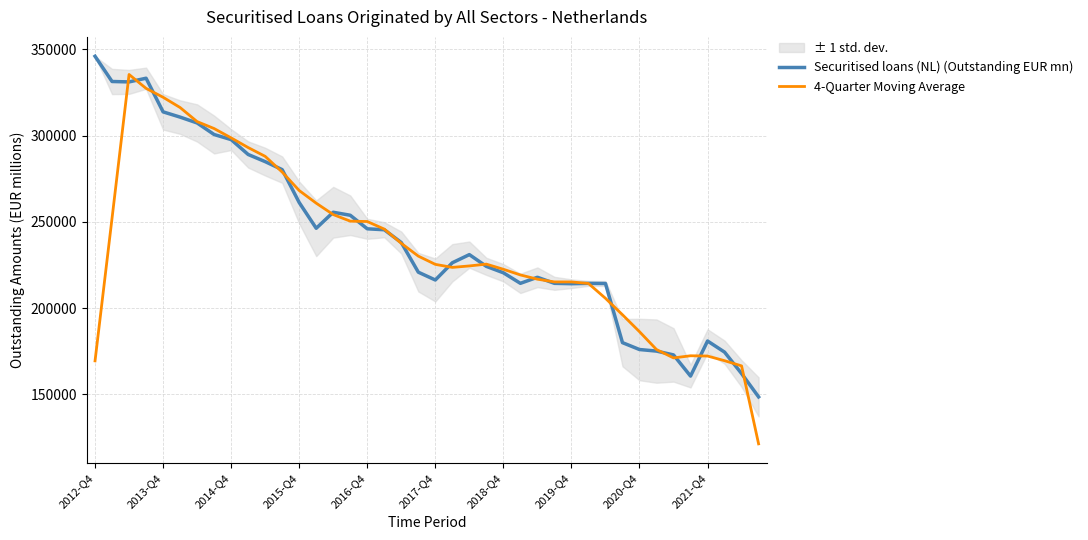

Which category has the highest value in the Securitised loans (NL) (Outstanding EUR mn) series?

2012-Q4